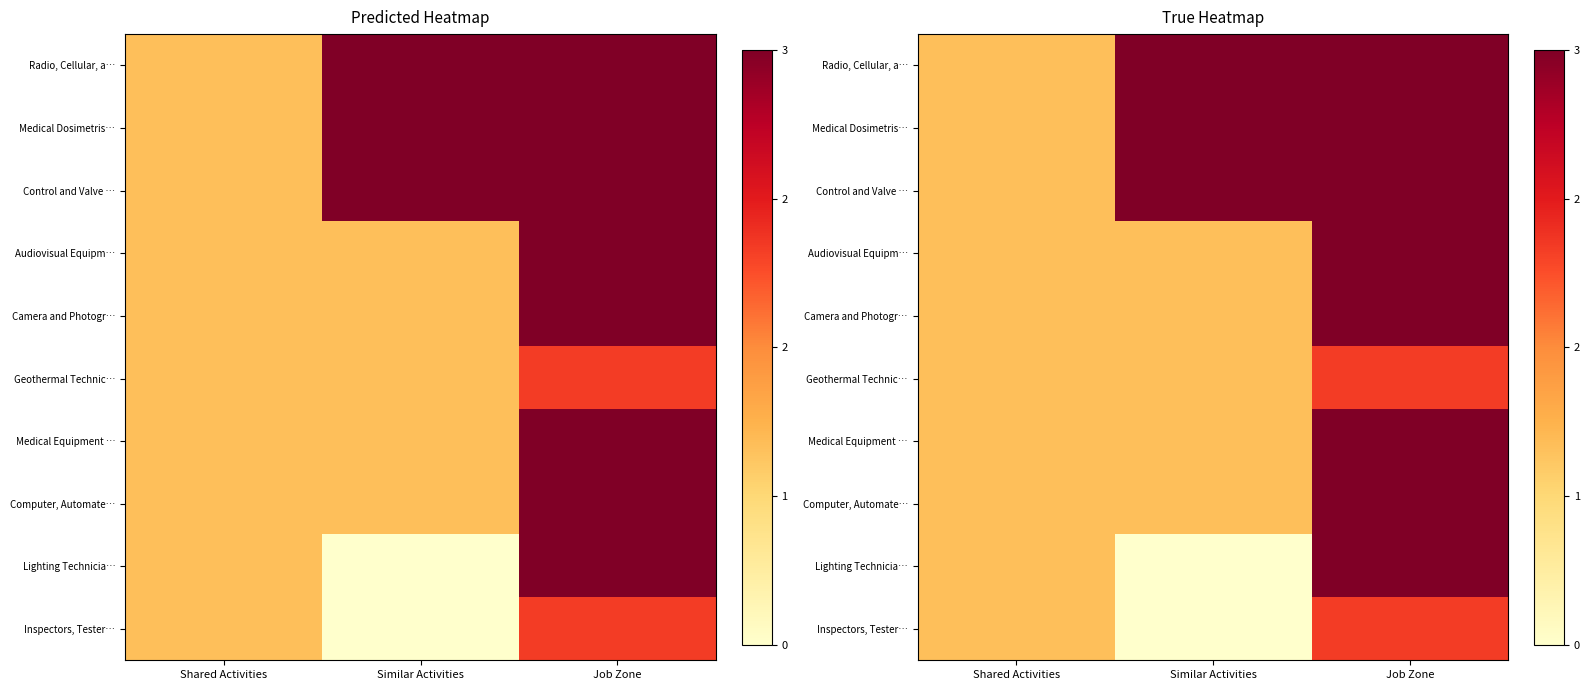

At how many categories does at least one series exceed 2?

2